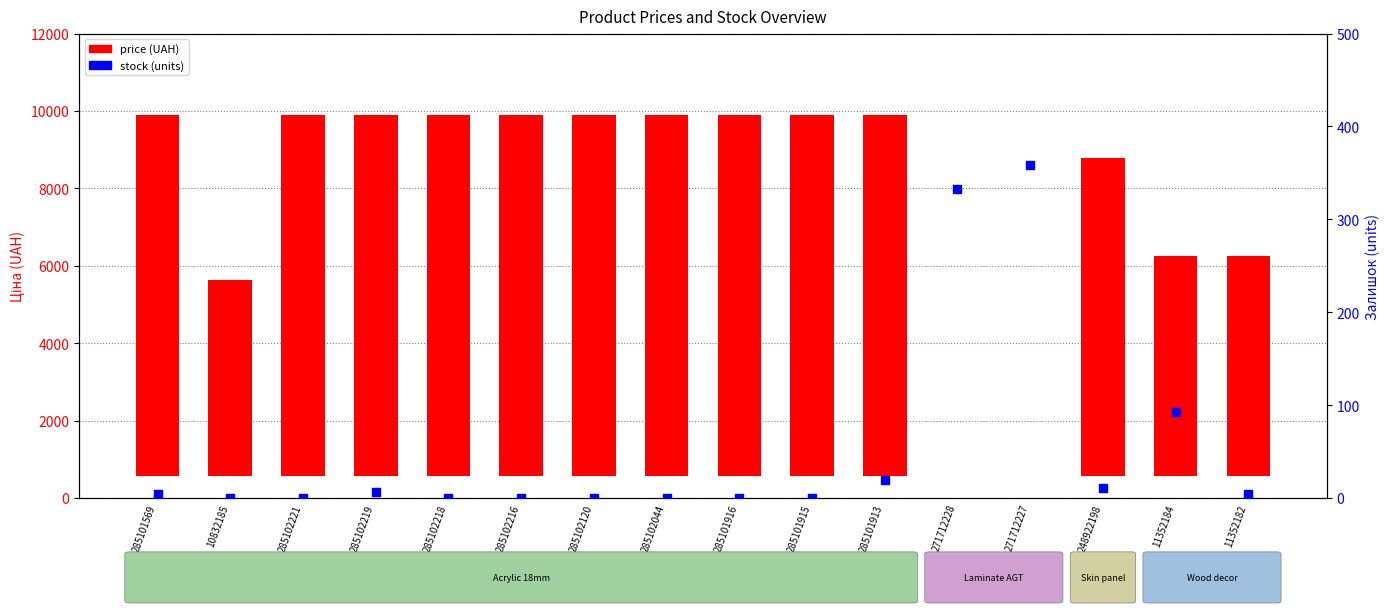

Which series has the largest total across all categories?

price (UAH)